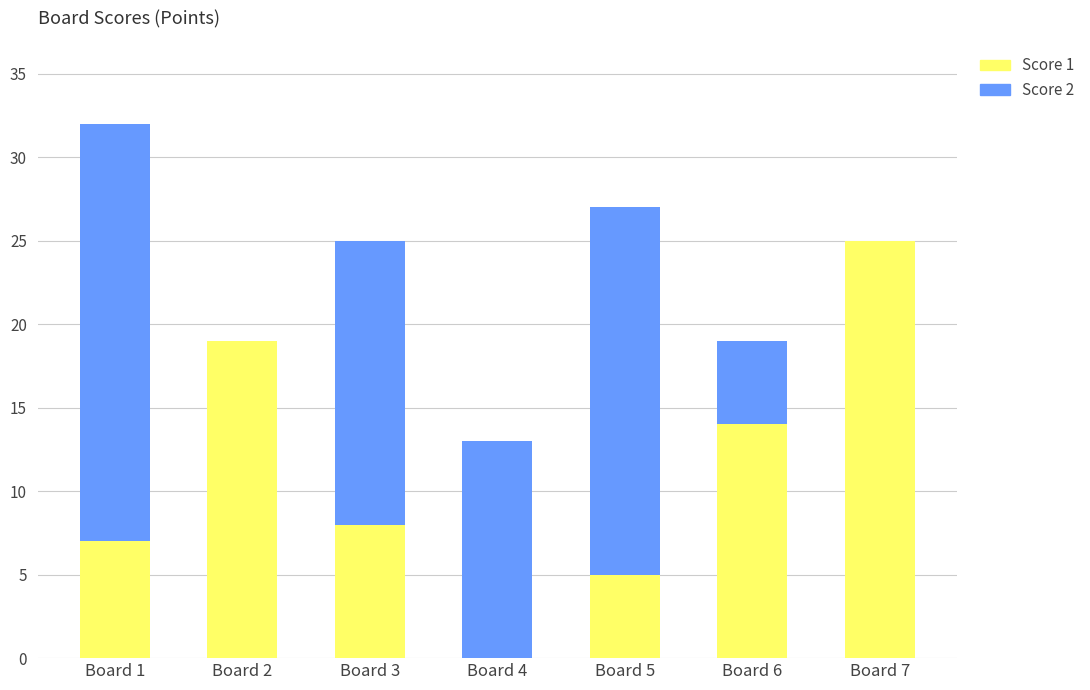

What is the total value across all series at Board 2?

19